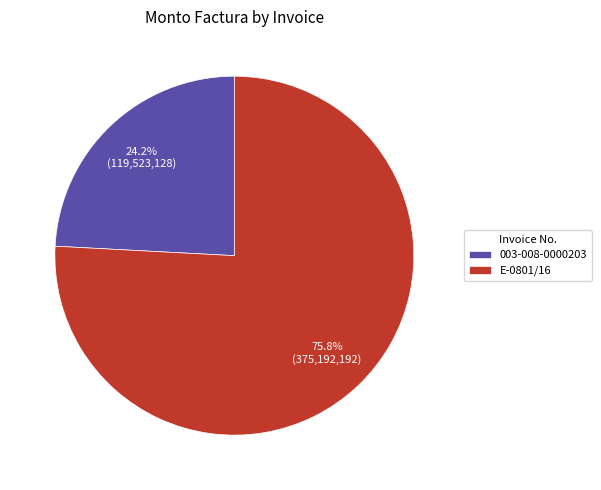

To the nearest percent, what percentage of the pie is E-0801/16?

76%